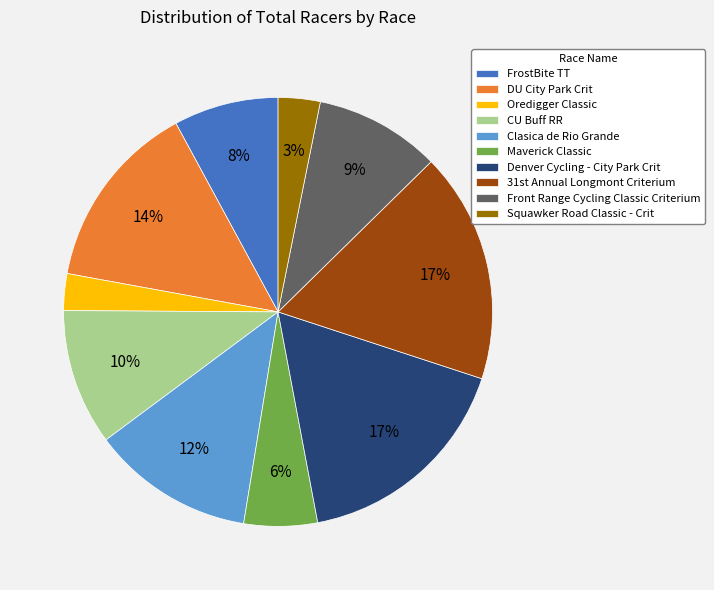

The Front Range Cycling Classic Criterium slice represents 9% of the pie. True or false?

True